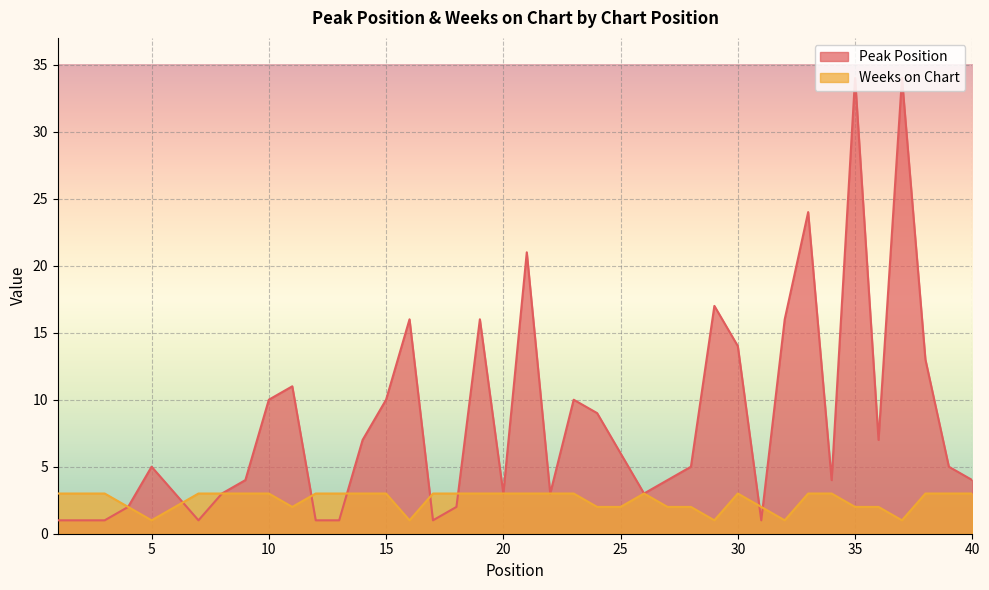

Where does the Peak Position series first go above 5?

10